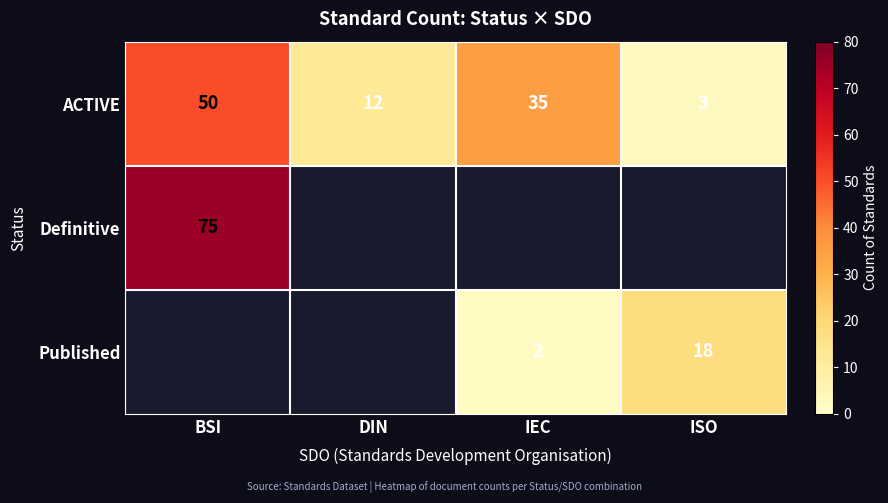

What is the smallest value displayed?

2.0